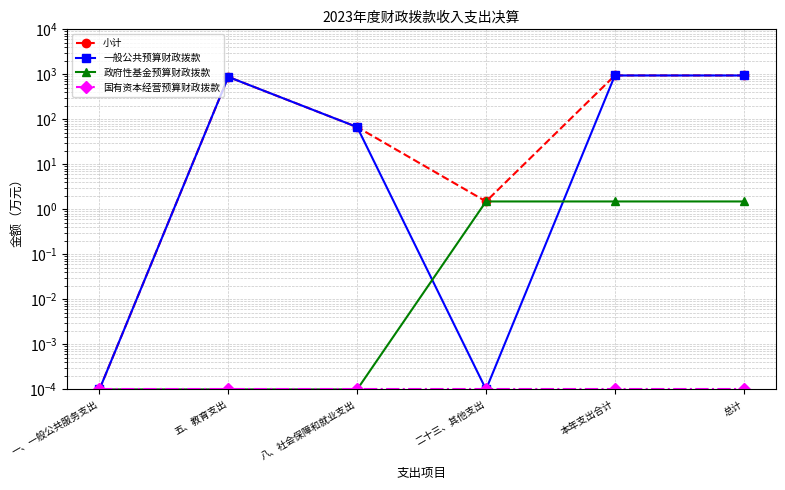

What is the highest value of the 政府性基金预算财政拨款 series?

1.5